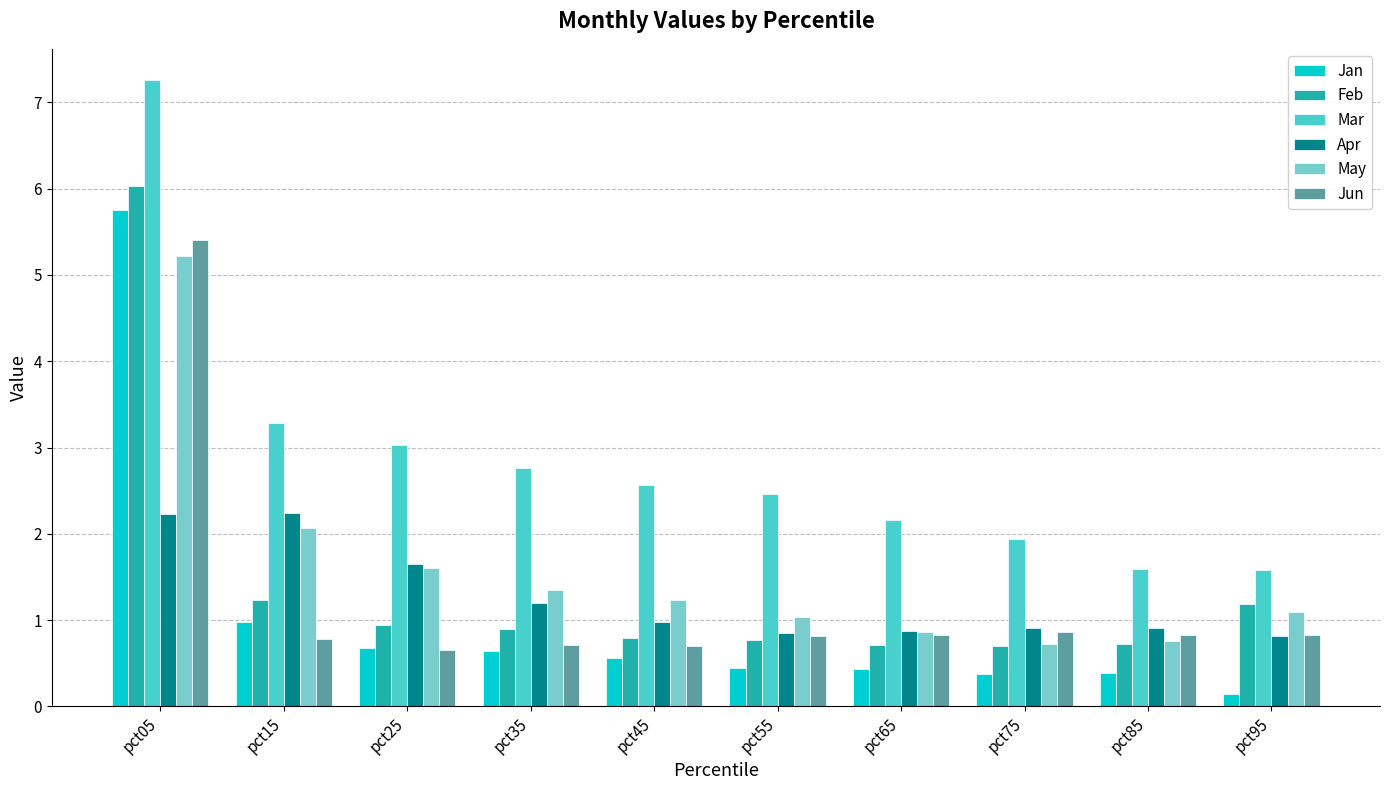

What is the difference between the highest and lowest values at pct75?

1.6